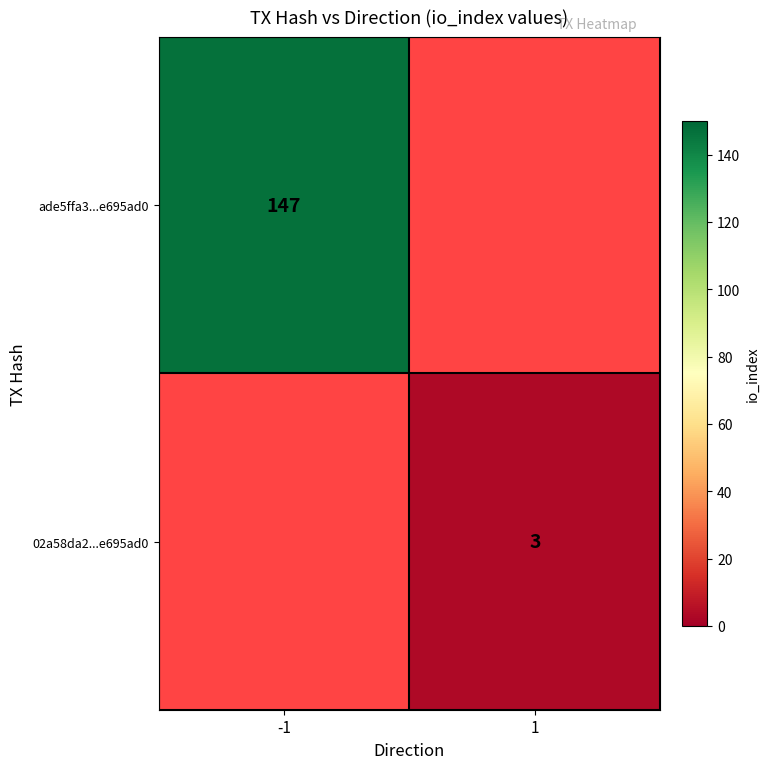

Which category has the lowest value across all series?

1